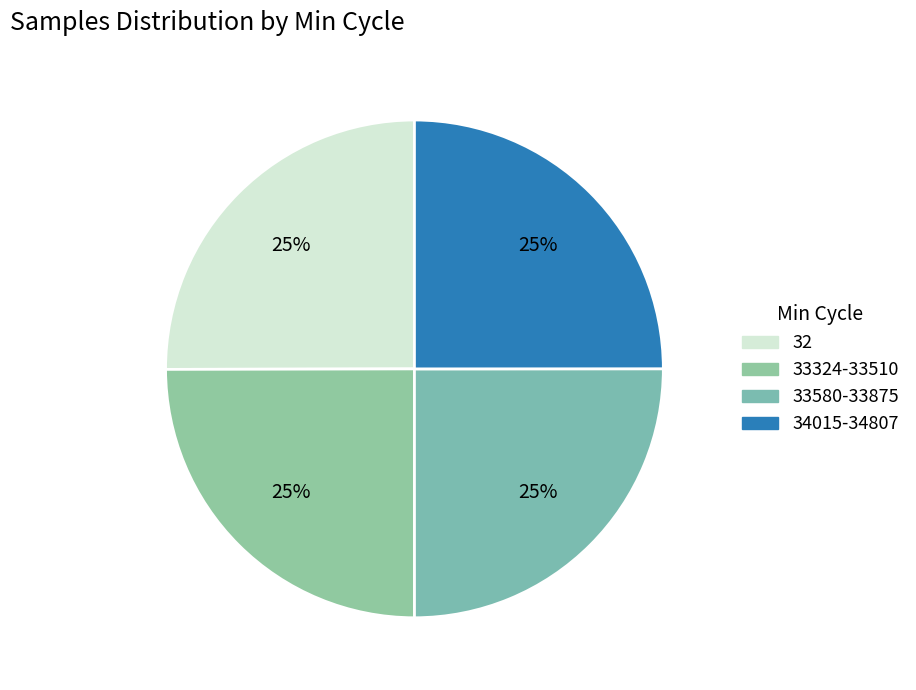

Does any single category account for the majority?

No